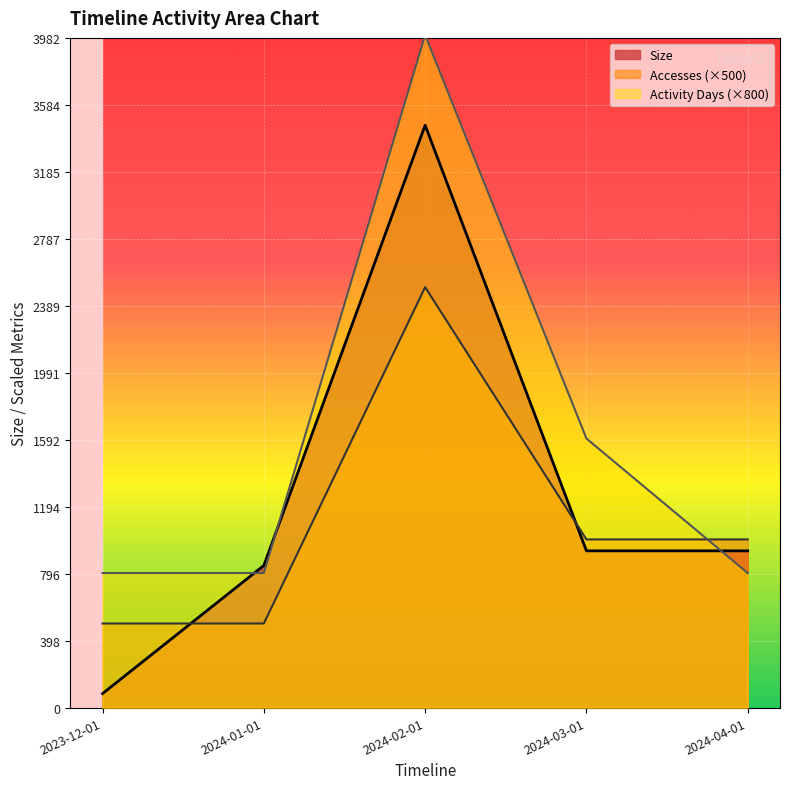

What is the difference between the second highest and minimum values in the Size series?

849